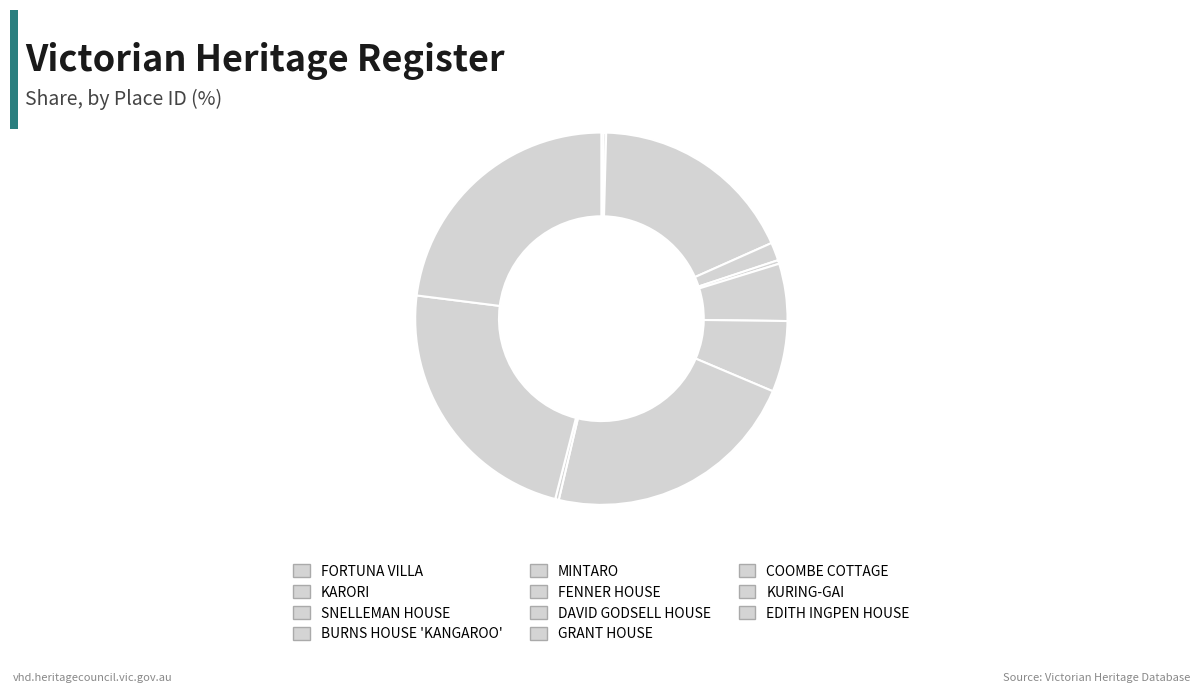

Does COOMBE COTTAGE represent more than half of the total?

No